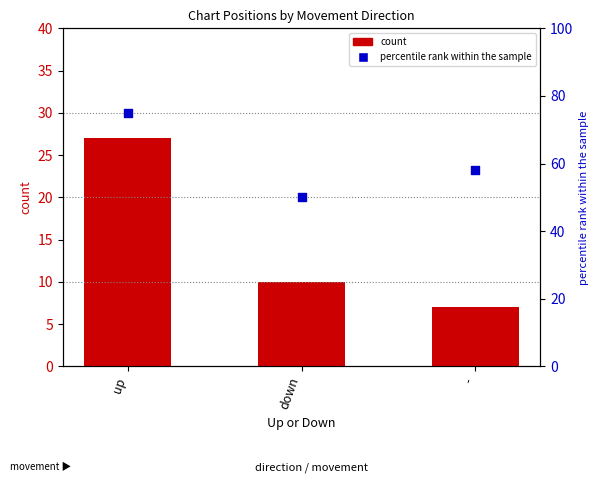

At how many categories does at least one series exceed 74?

1